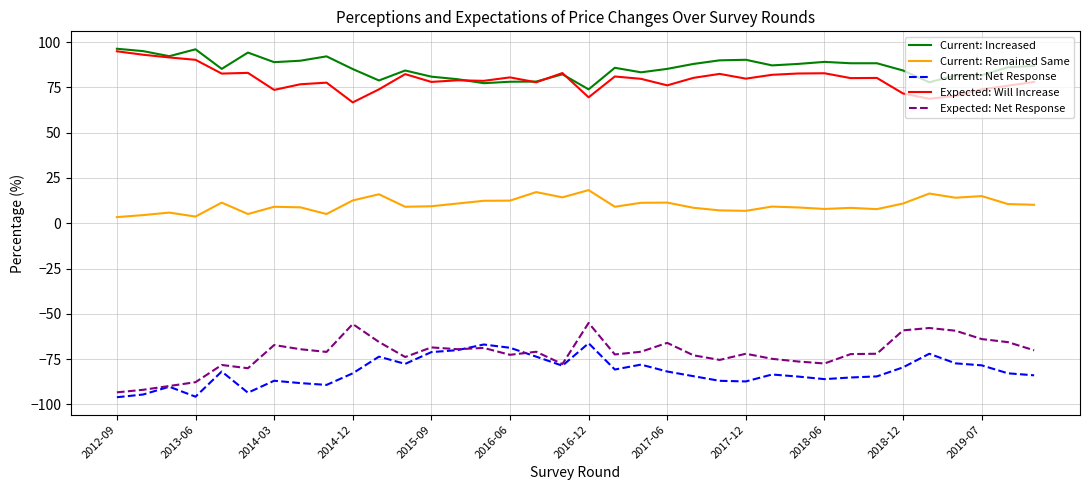

What is the average value of the Expected: Will Increase series?

79.4